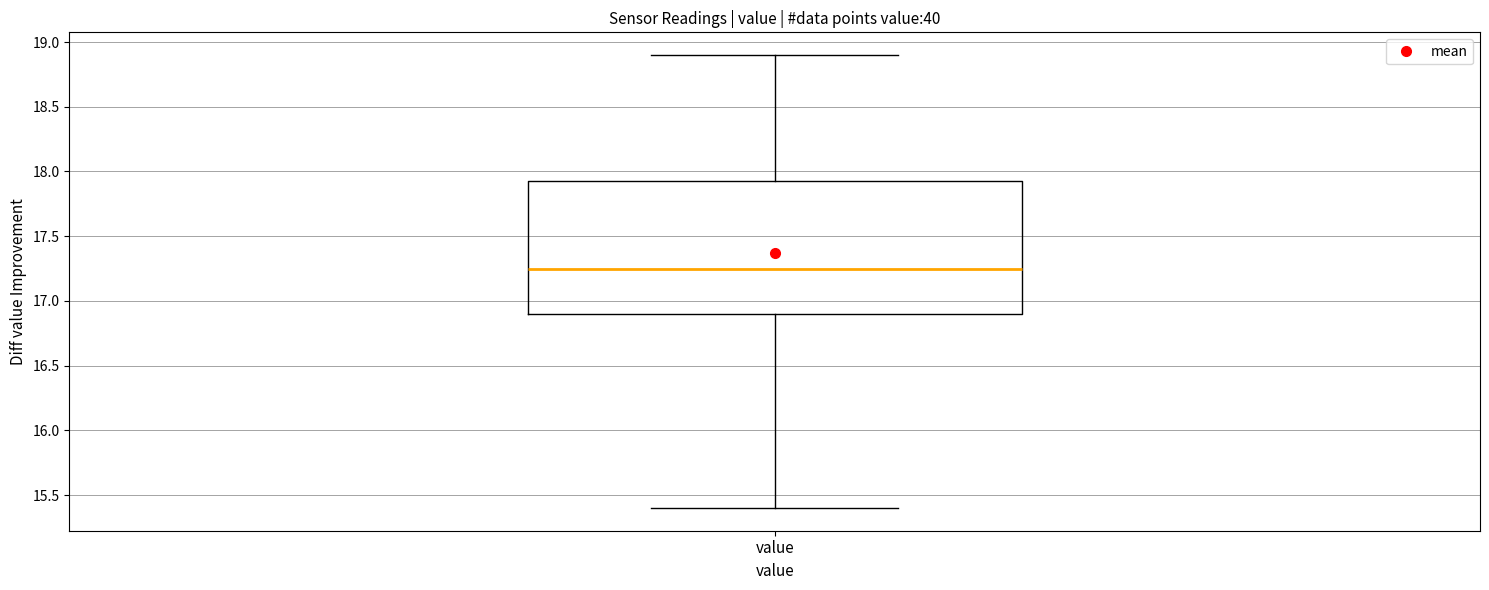

Read this box plot against the y-axis: the position of the median line, the range covered by the box, and the ends of both whiskers. The values are not printed on the chart, so give them approximately, as read against the axis.

median 17.25, box 16.90 to 17.95, whiskers 15.40 to 18.90